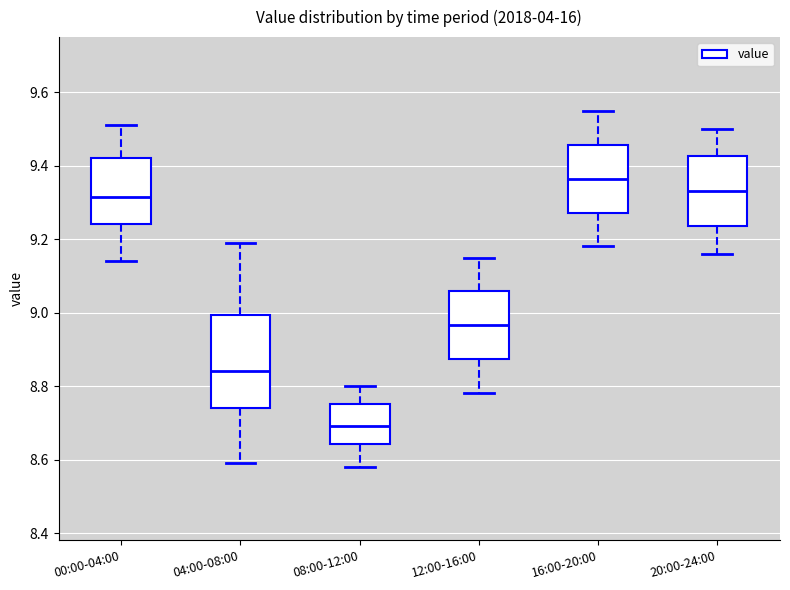

Which box is the tallest, from its lower edge to its upper edge?

04:00-08:00